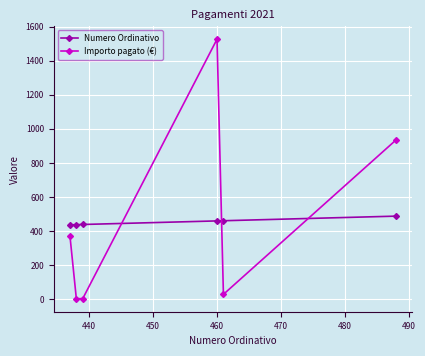

What is the highest value of the Importo pagato (€) series?

1525.9